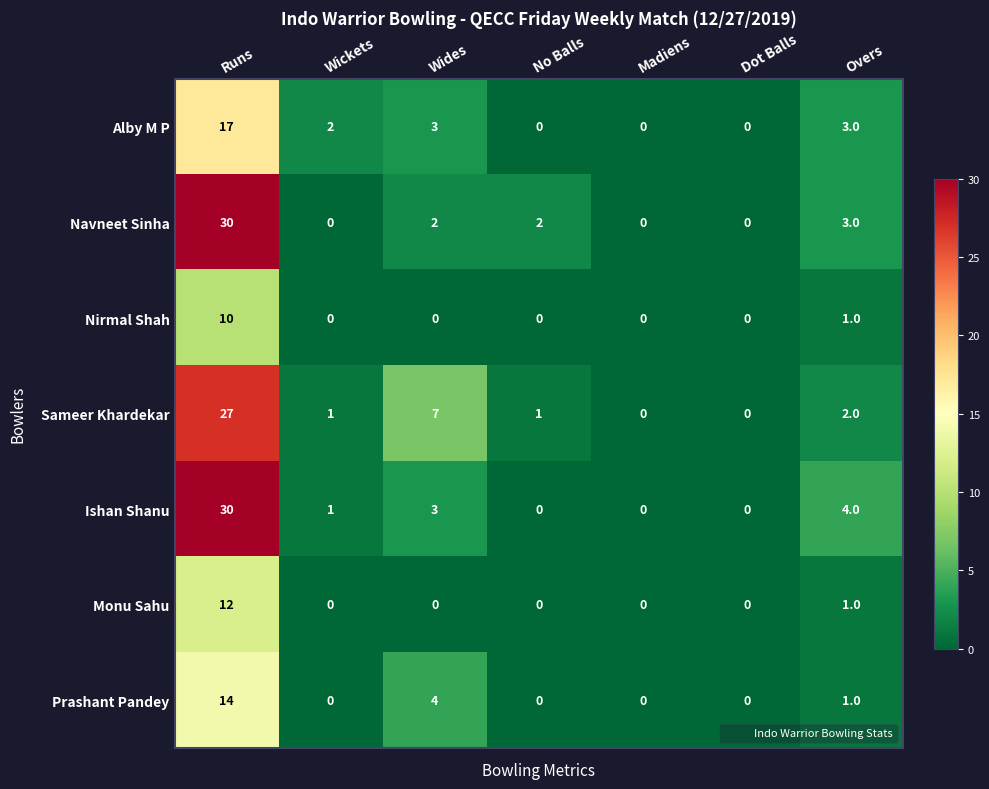

The value of Ishan Shanu at Madiens is 0. True or false?

True